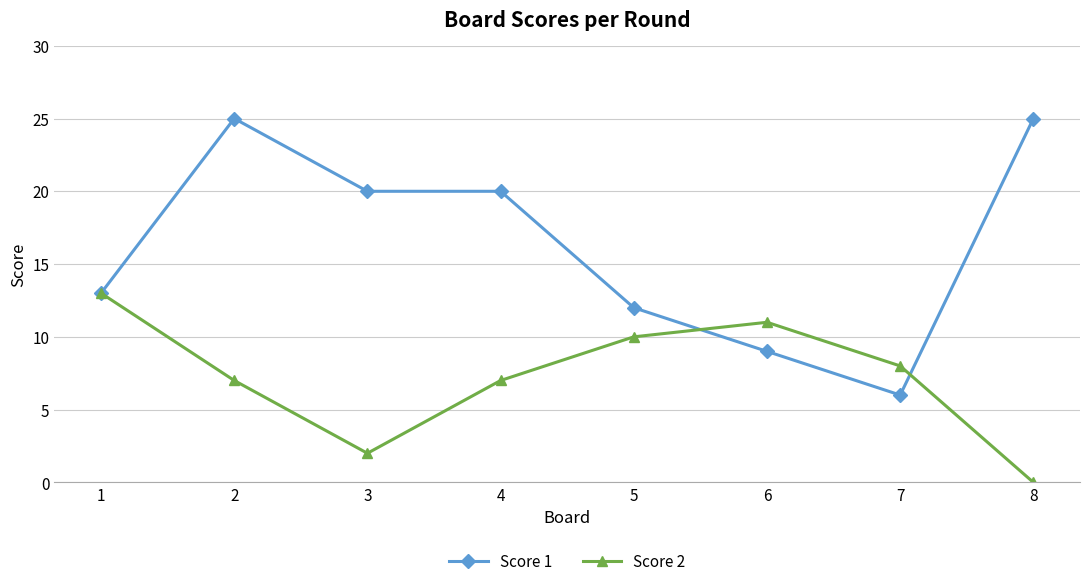

What is the average value of the Score 2 series?

7